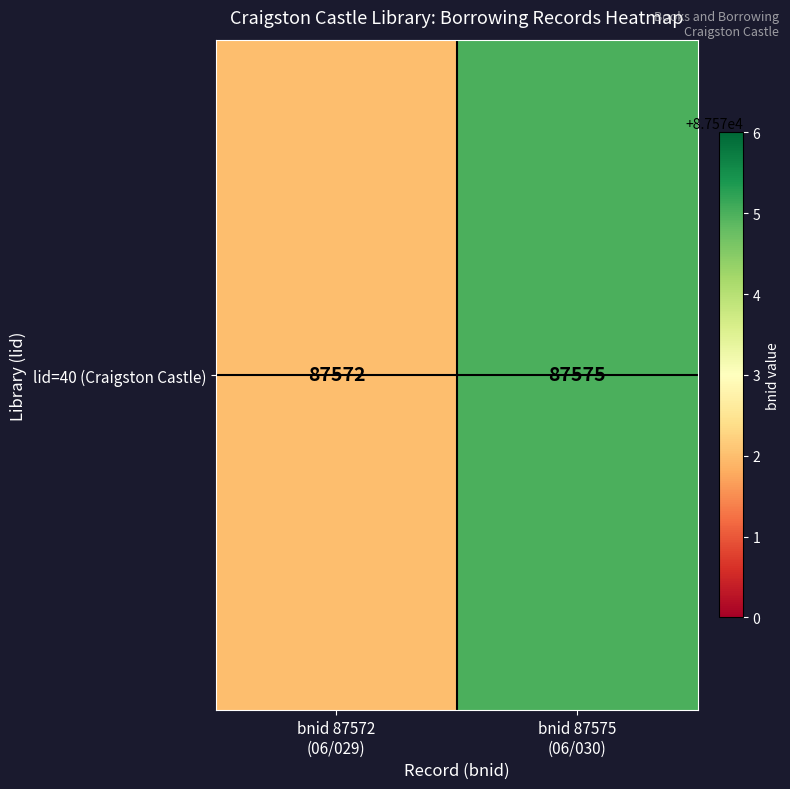

What is the difference between the values at bnid 87575
(06/030) and bnid 87572
(06/029)?

3